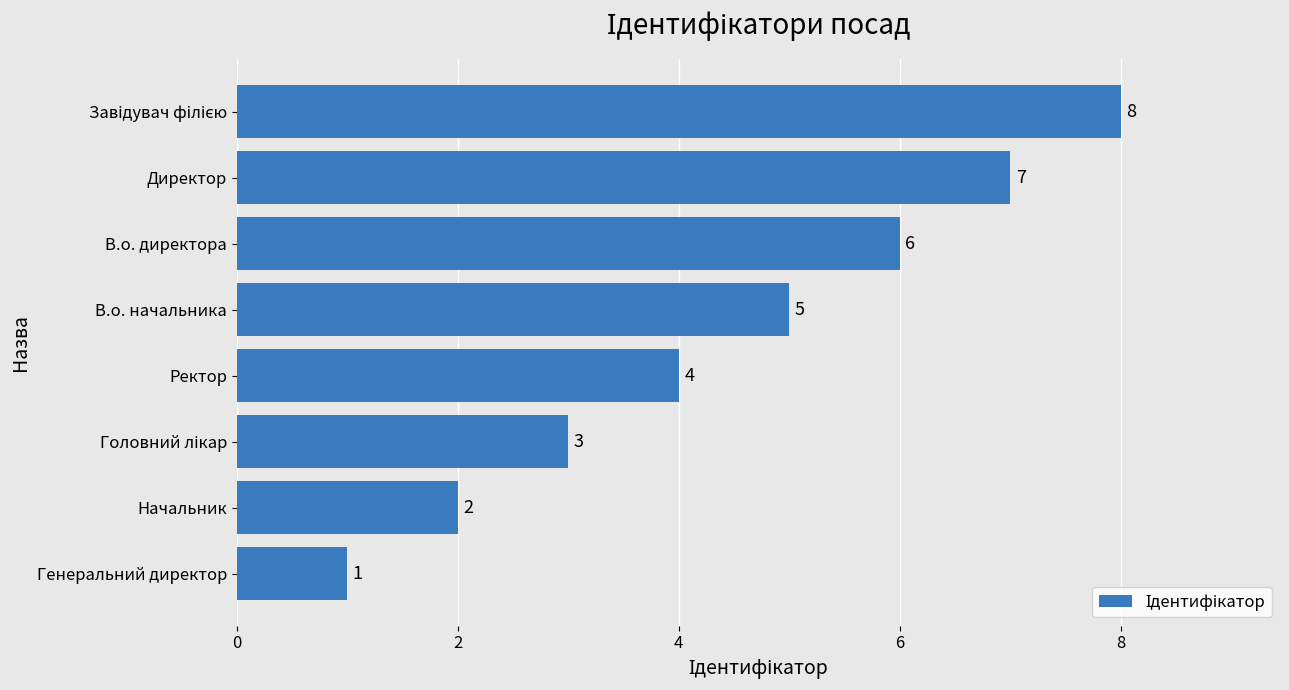

What is the sum of all values?

36